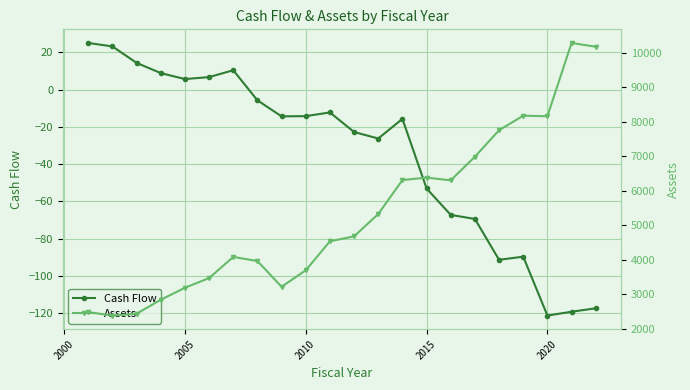

What are all the series names shown in the legend?

Cash Flow, Assets